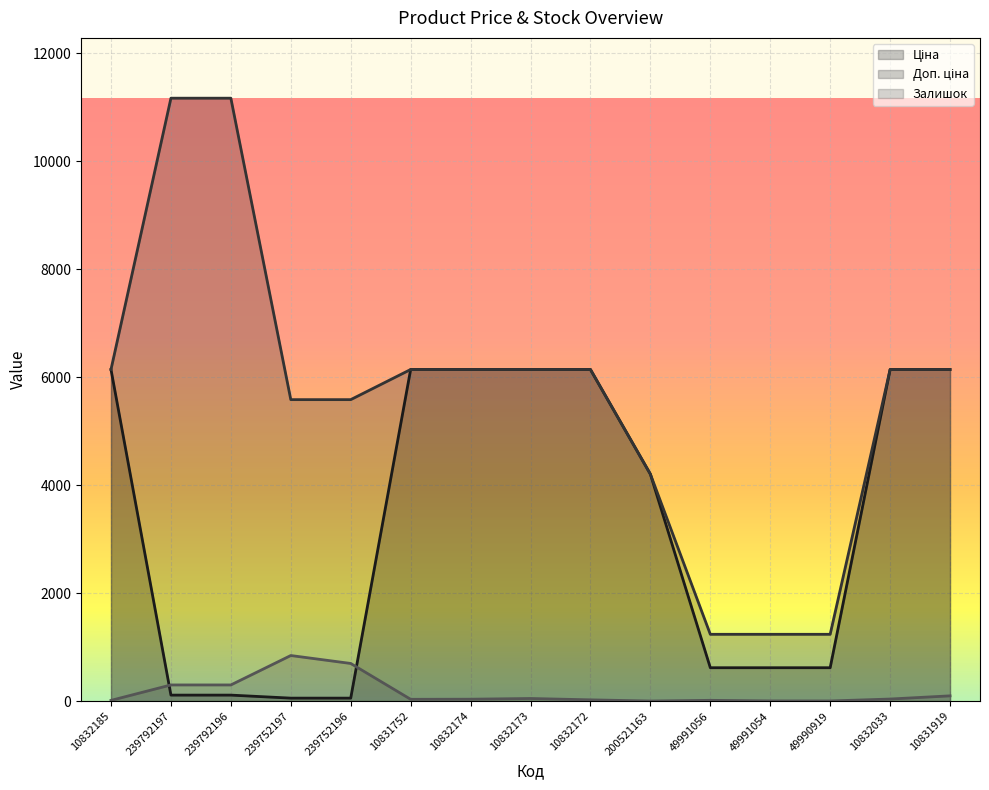

Rank the series by their average value, from lowest to highest.

Залишок, Ціна, Доп. ціна